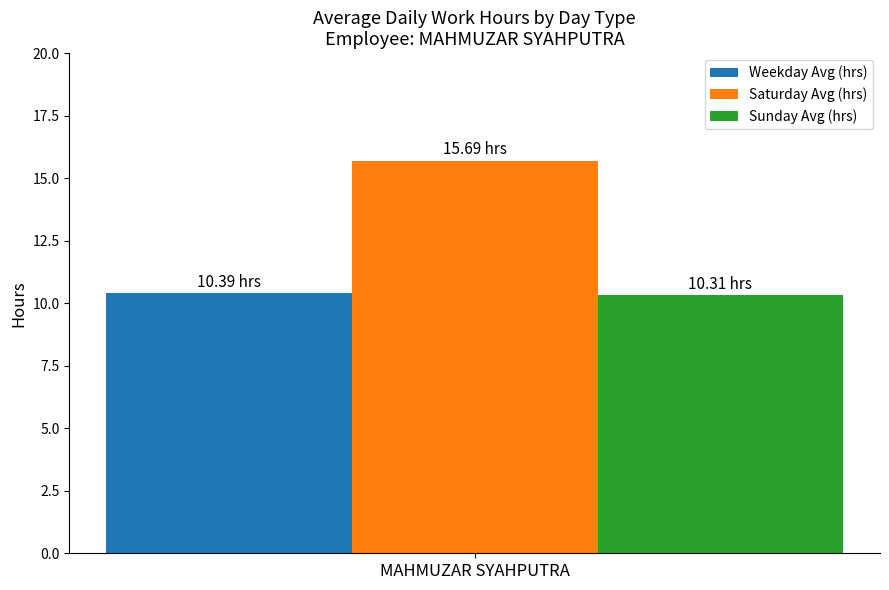

Rank the categories by Saturday Avg (hrs) value from lowest to highest.

MAHMUZAR SYAHPUTRA